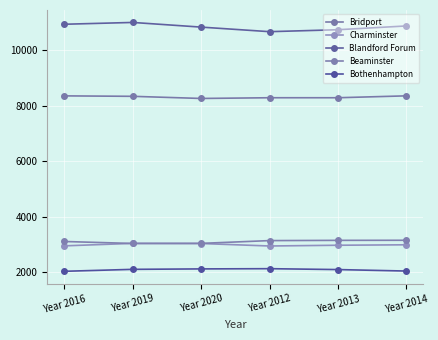

Reading right to left, extract all data points from this chart.

Bridport: Year 2014=8352	Year 2013=8284	Year 2012=8284	Year 2020=8258	Year 2019=8335	Year 2016=8351
Charminster: Year 2014=2995	Year 2013=2979	Year 2012=2952	Year 2020=3041	Year 2019=3046	Year 2016=2957
Blandford Forum: Year 2014=10866	Year 2013=10730	Year 2012=10660	Year 2020=10824	Year 2019=10992	Year 2016=10927
Beaminster: Year 2014=3158	Year 2013=3155	Year 2012=3146	Year 2020=3046	Year 2019=3043	Year 2016=3114
Bothenhampton: Year 2014=2051	Year 2013=2104	Year 2012=2136	Year 2020=2128	Year 2019=2112	Year 2016=2042